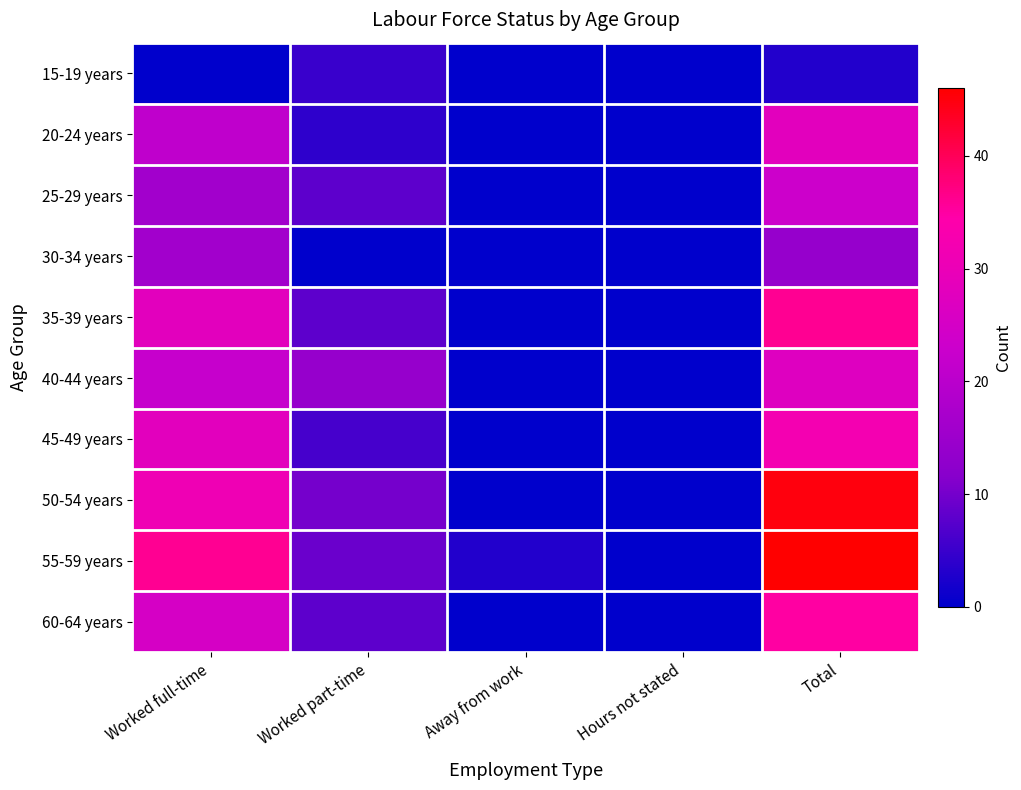

Rank the series by their maximum value, from lowest to highest.

15-19 years, 30-34 years, 25-29 years, 40-44 years, 20-24 years, 45-49 years, 60-64 years, 35-39 years, 50-54 years, 55-59 years